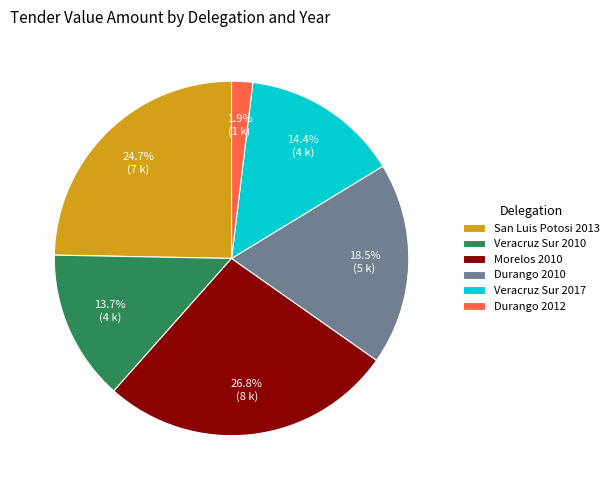

How many slices are in this pie chart?

6